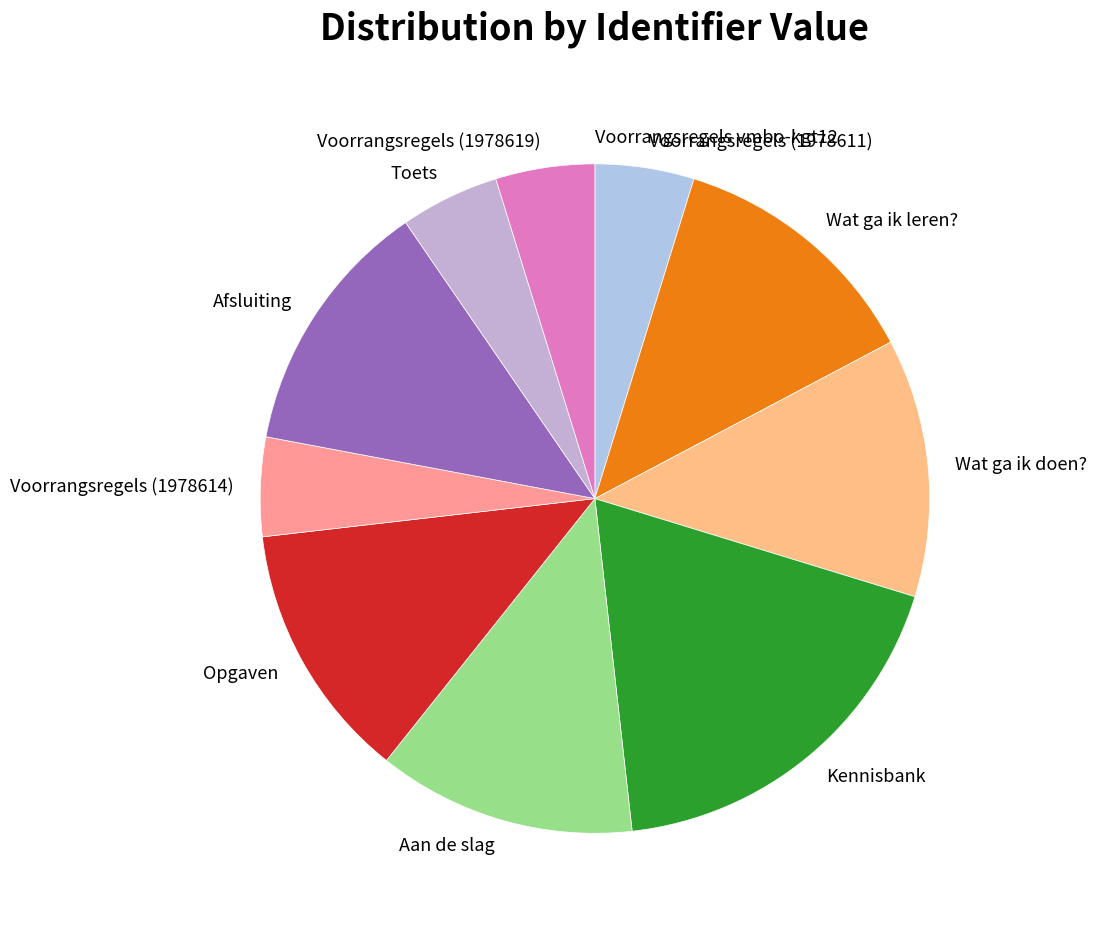

Which slice is the largest?

Kennisbank